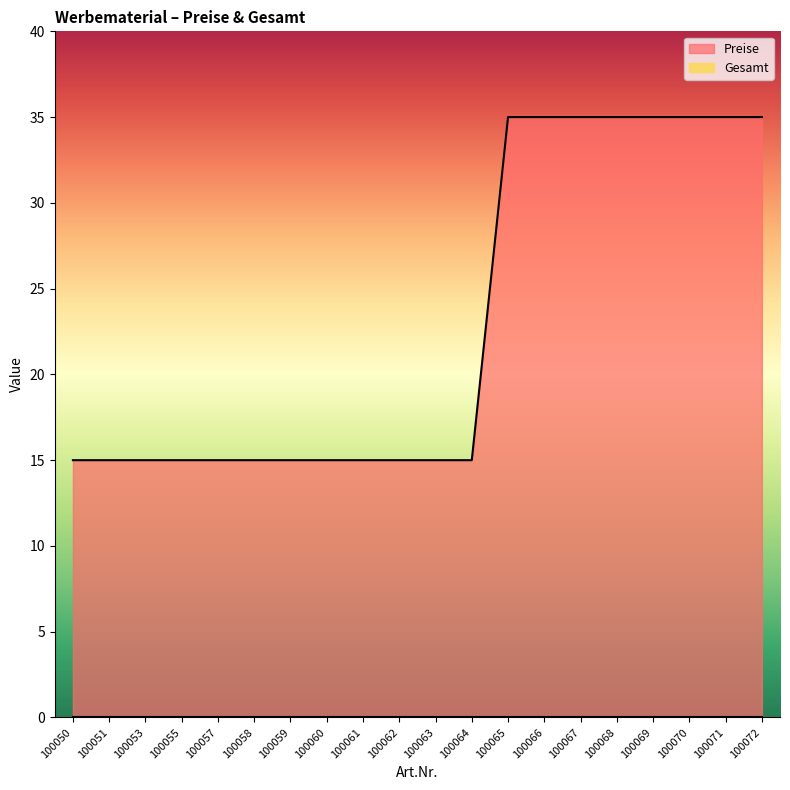

Rank the categories by value from lowest to highest.

100050, 100051, 100053, 100055, 100057, 100058, 100059, 100060, 100061, 100062, 100063, 100064, 100065, 100066, 100067, 100068, 100069, 100070, 100071, 100072